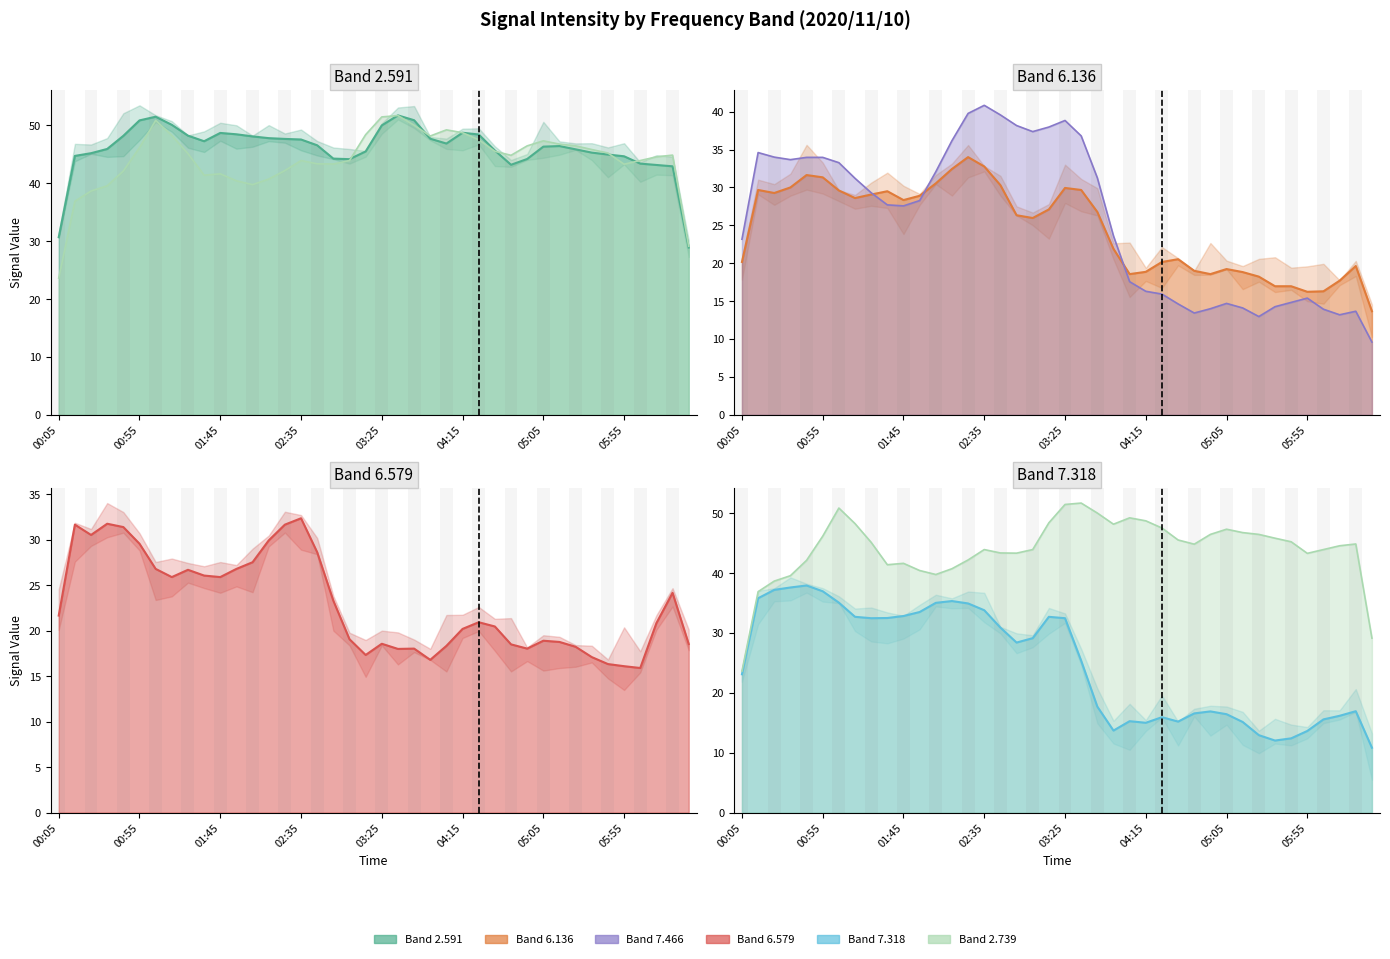

True or false: 7.466 line has a value of 15.4 at 05:55.

True